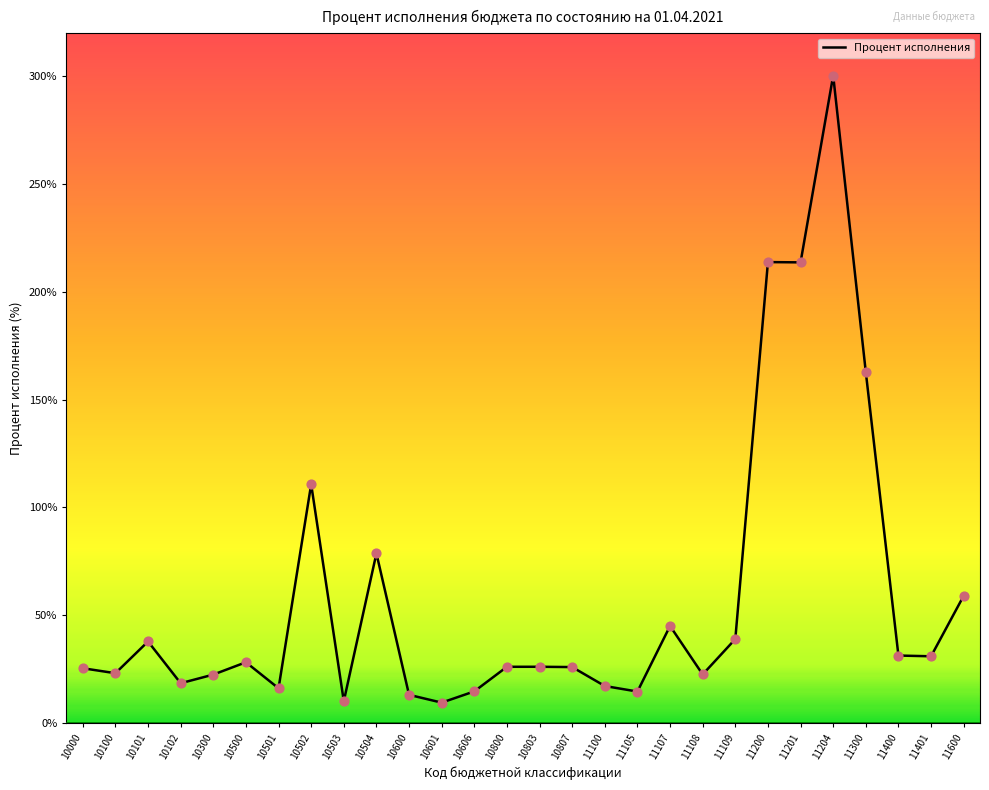

What is the change in value from 10000 to 10500?

+2.8